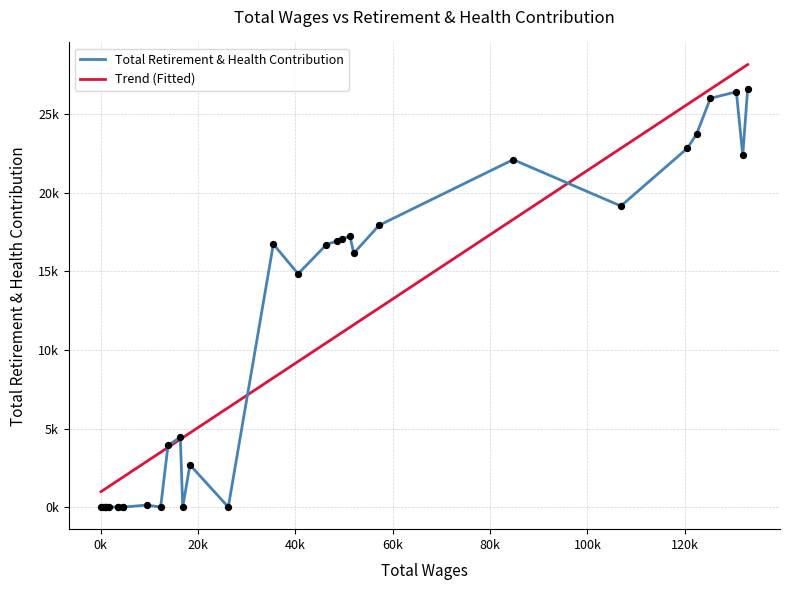

What is the change in value from 0 to 2?

-191